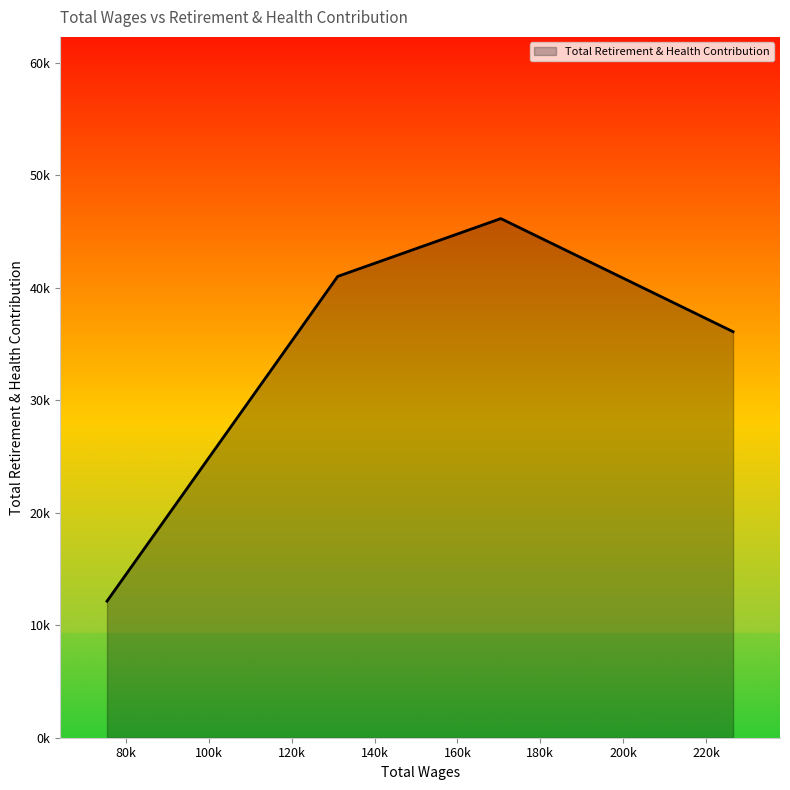

Which label corresponds to the smallest value in the chart?

75390.0